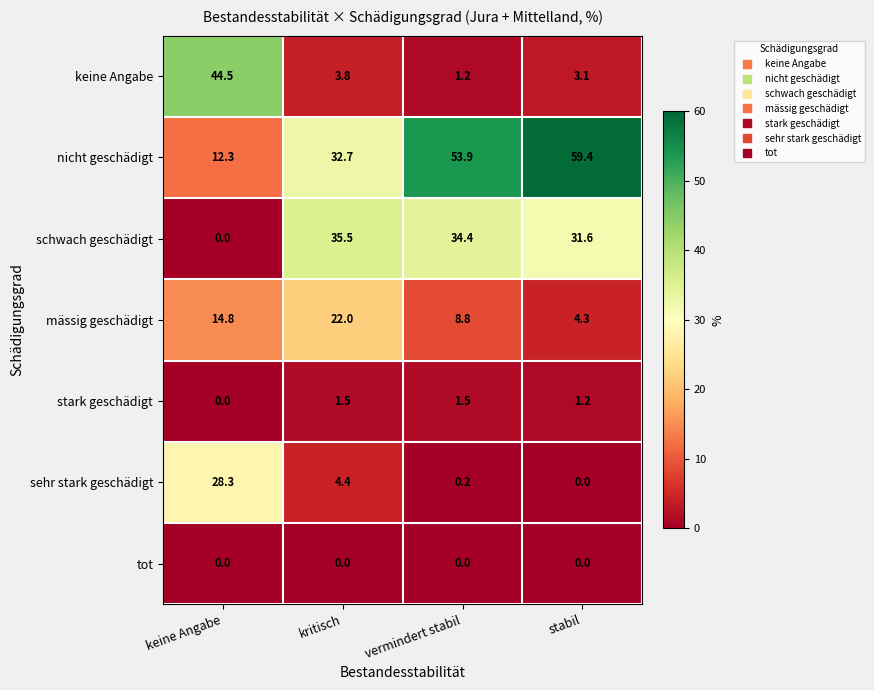

What is the difference between the highest and lowest values at stabil?

59.4